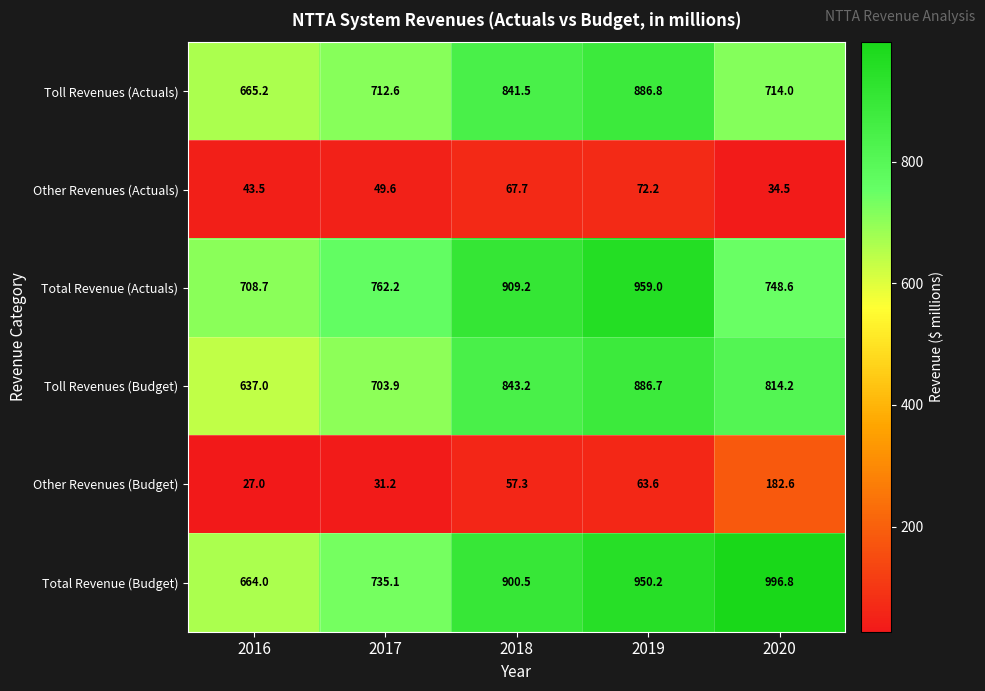

The Toll Revenues (Budget) series shows 1110.0 at 2016. True or false?

False